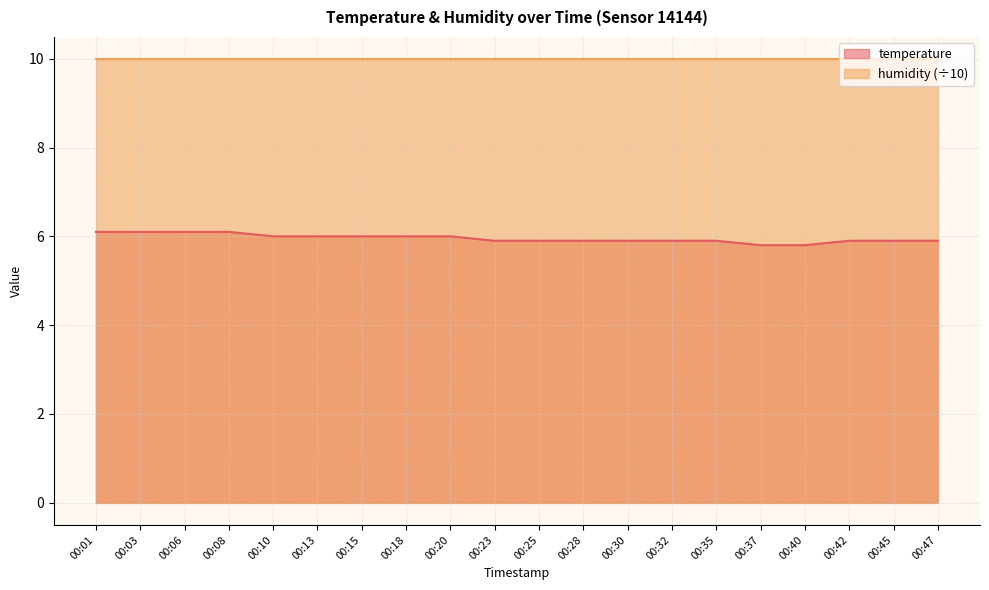

What is the value of the 5th point from the left?

6.0